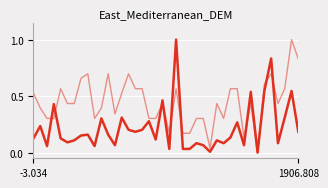

How many lines are shown in the chart?

2